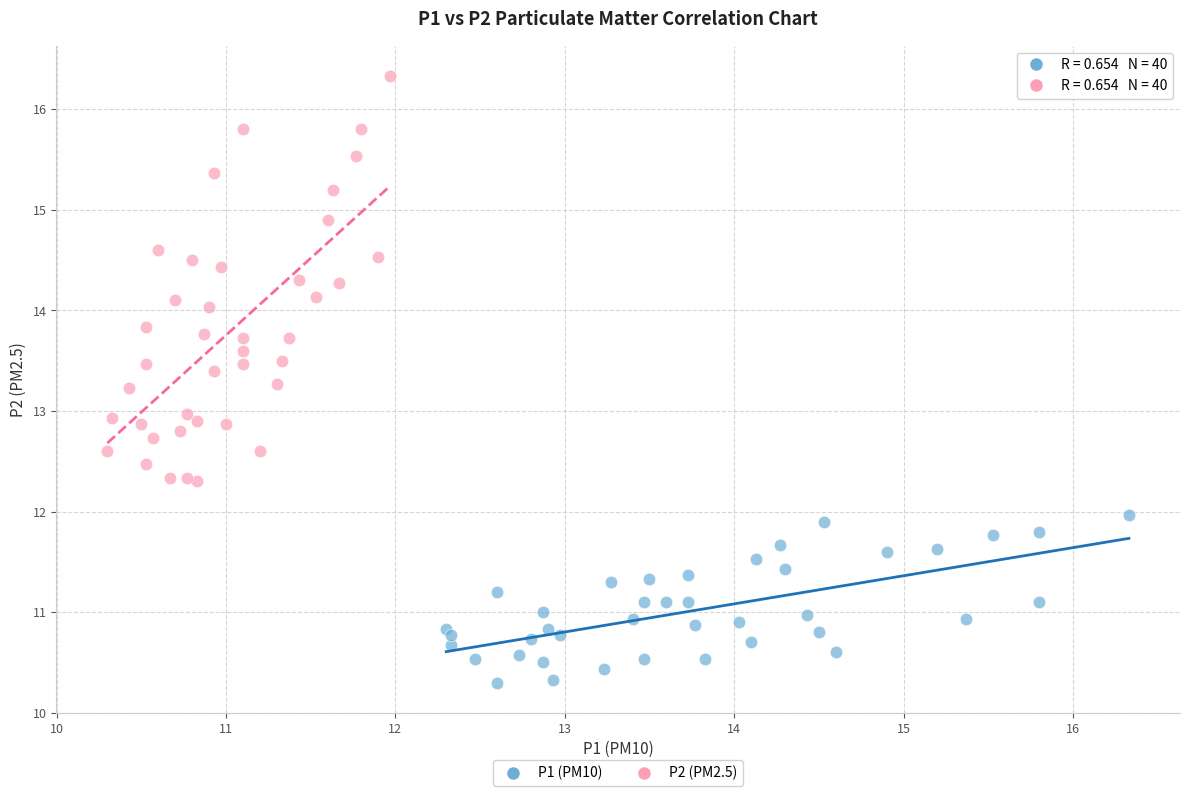

Which series reaches the maximum Y coordinate?

P2 (PM2.5)